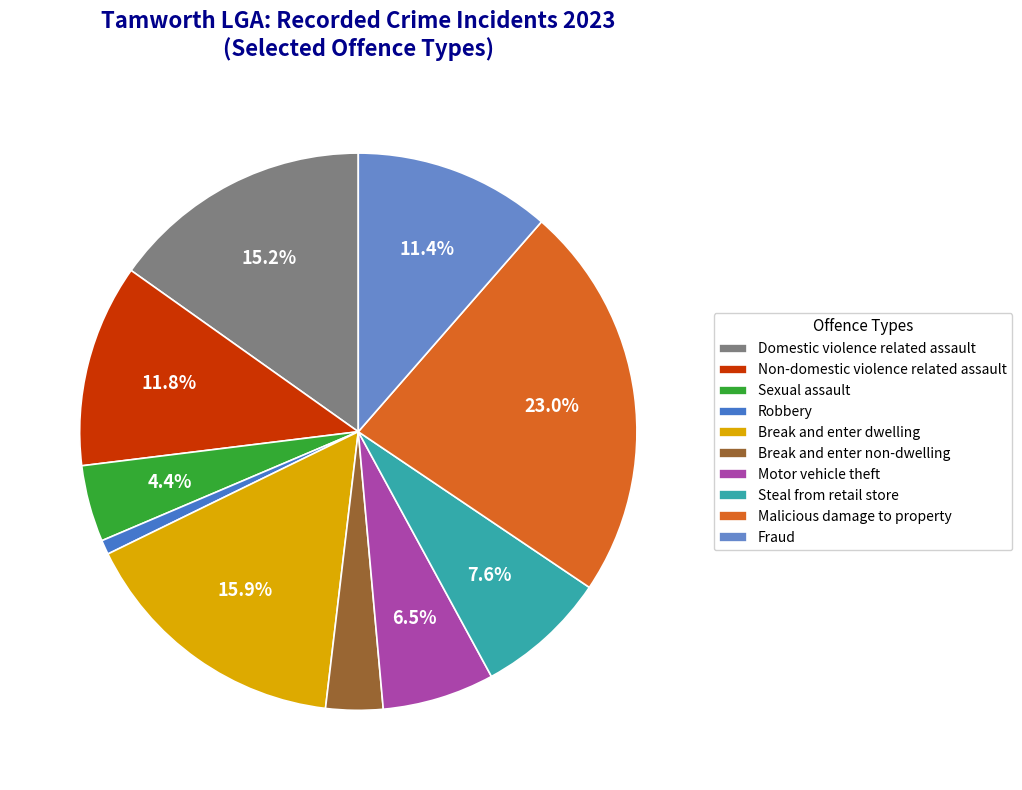

To the nearest percent, what is the difference between the Robbery and Fraud slice percentages?

11%